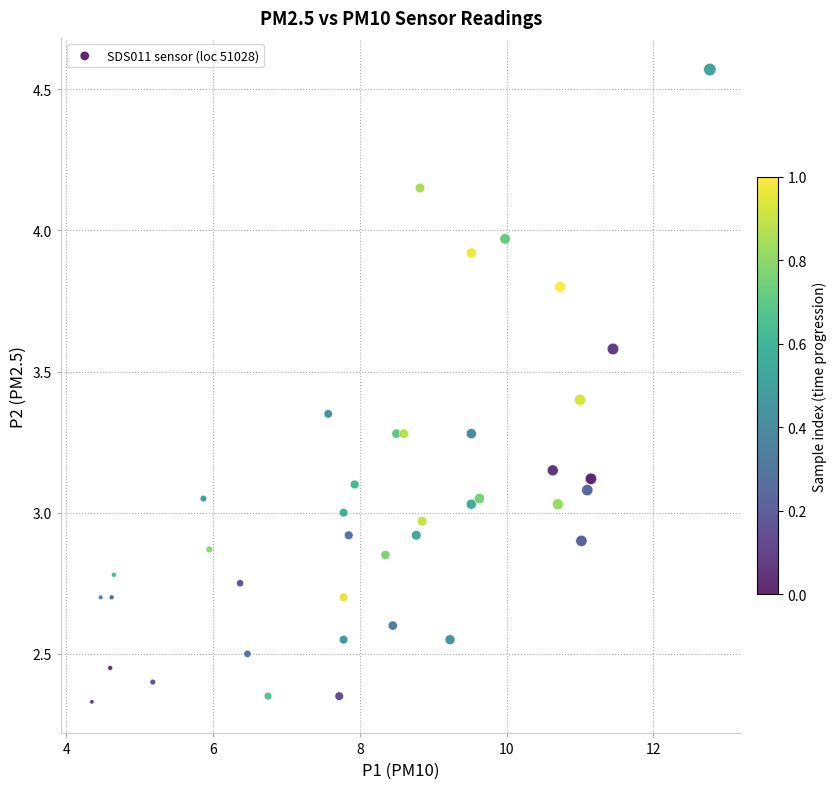

What is the range of X values (max minus min)?

8.4